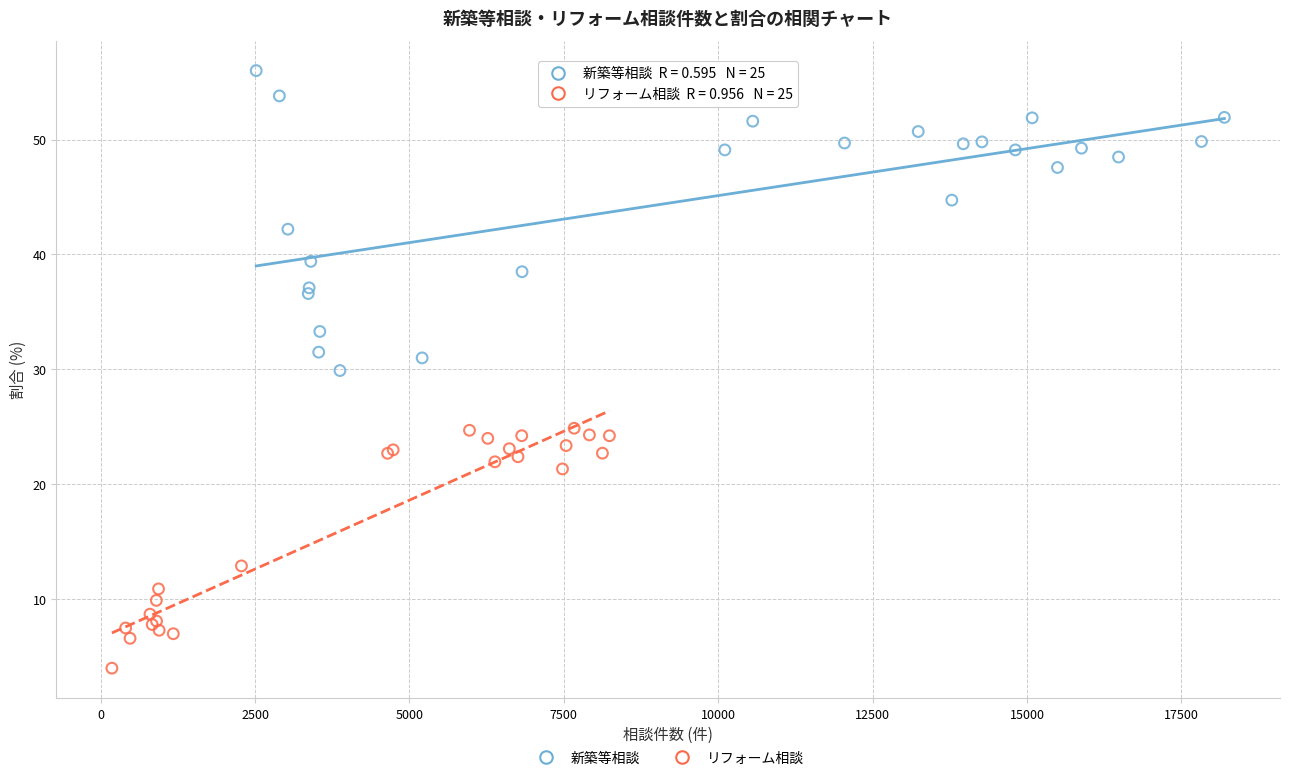

Which series reaches the maximum Y coordinate?

新築等相談